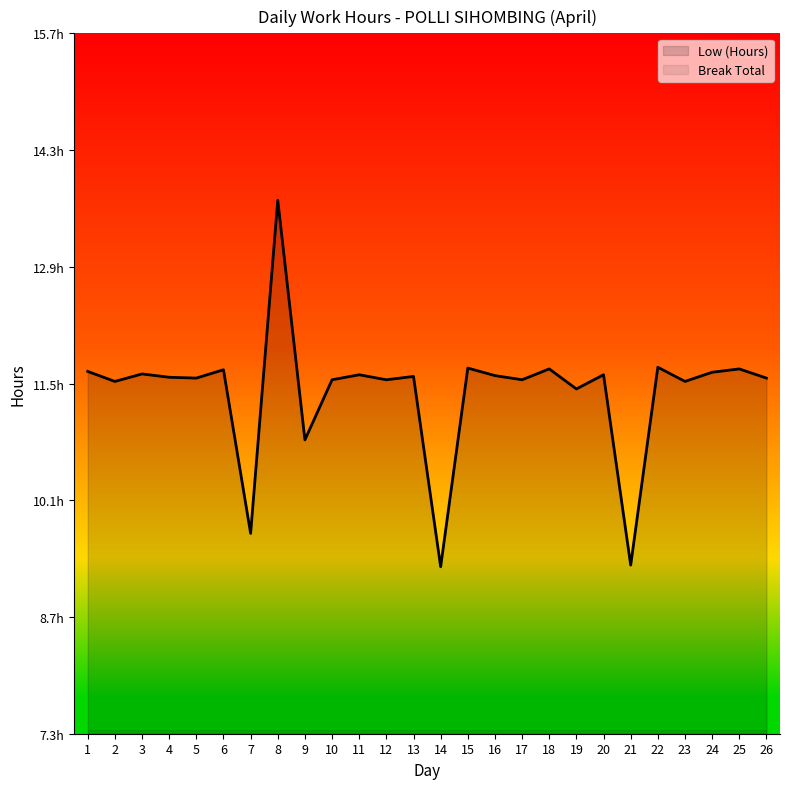

What is the change in value from 5 to 7?

-1.9